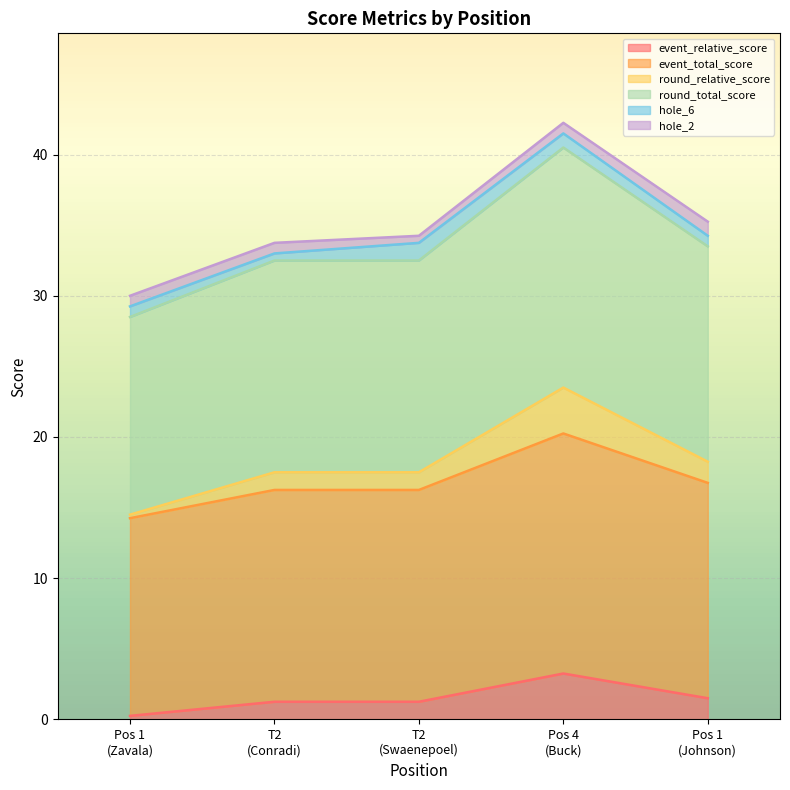

What is the sum of all event_relative_score values?

7.5